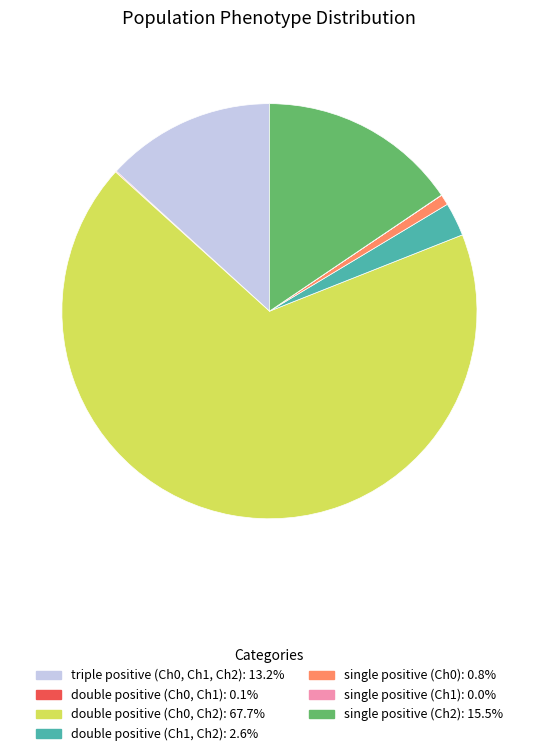

Approximately how many times larger is the value at double positive (Ch0, Ch2) compared to double positive (Ch1, Ch2)?

25.9